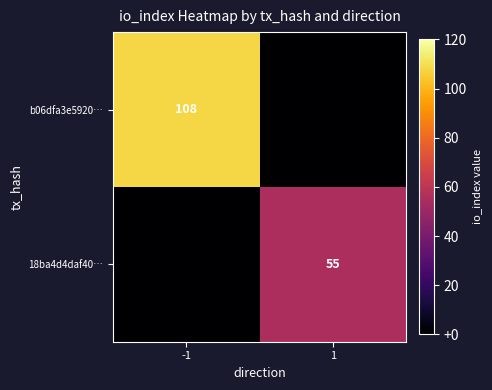

Is the value of 18ba4d4daf40… at 1 greater than the value of b06dfa3e5920… at -1?

No